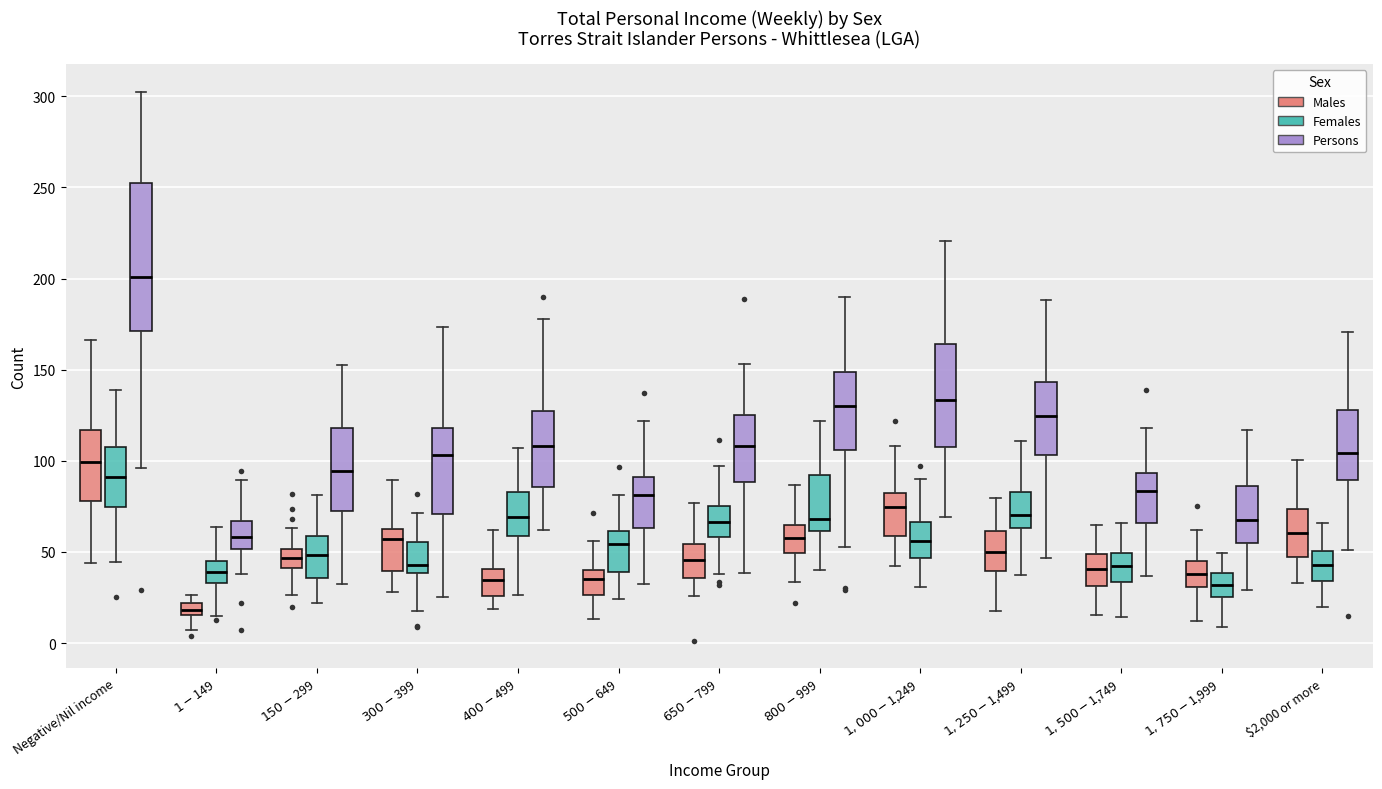

Which box's median line is the lowest?

$1-$149 (Males)